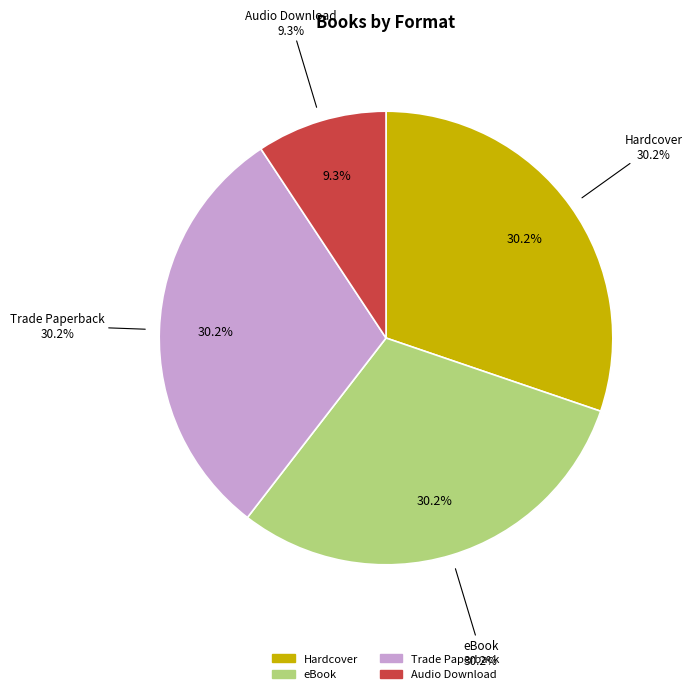

To the nearest percent, what is the difference between the largest and smallest slice percentages?

21%